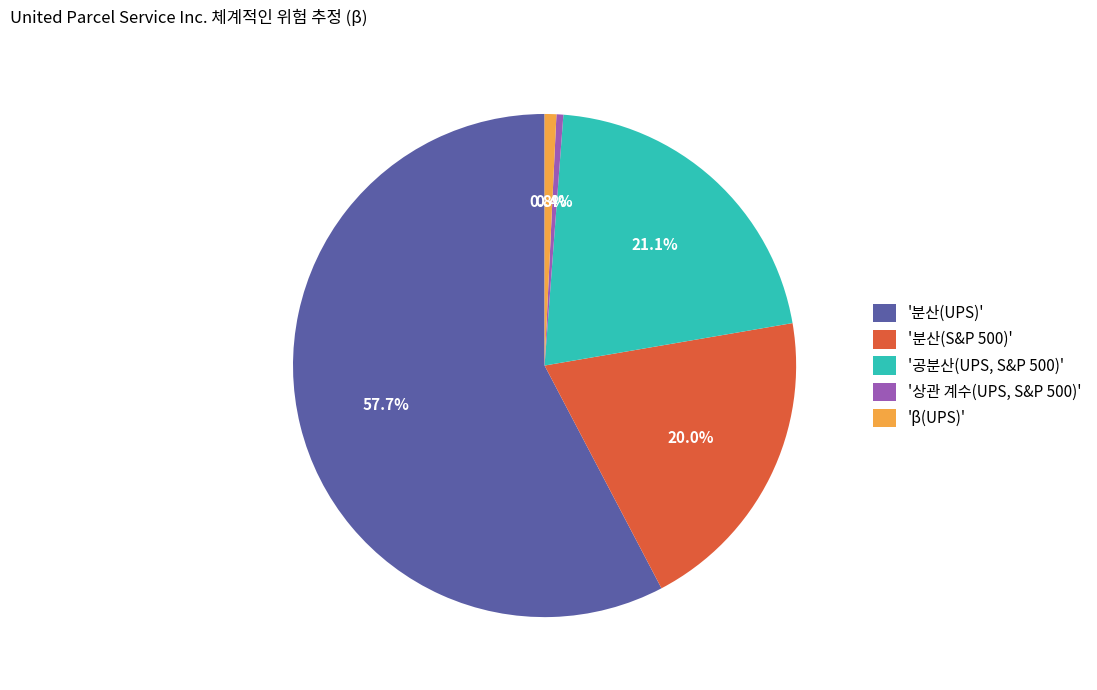

What is the largest slice in the pie chart?

'분산(UPS)'